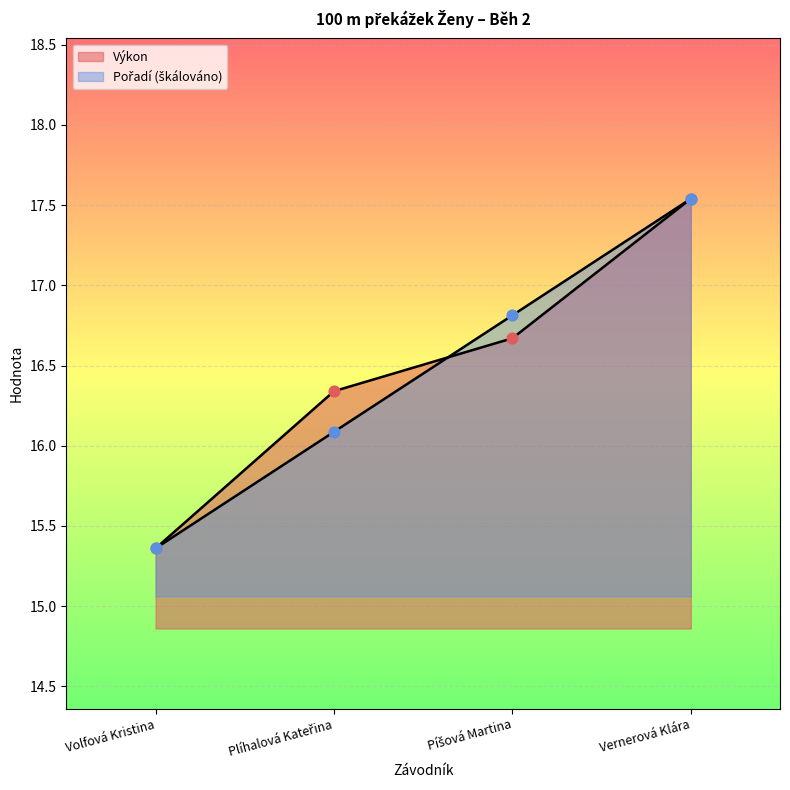

What are all the series names shown in the legend?

Pořadí, Výkon